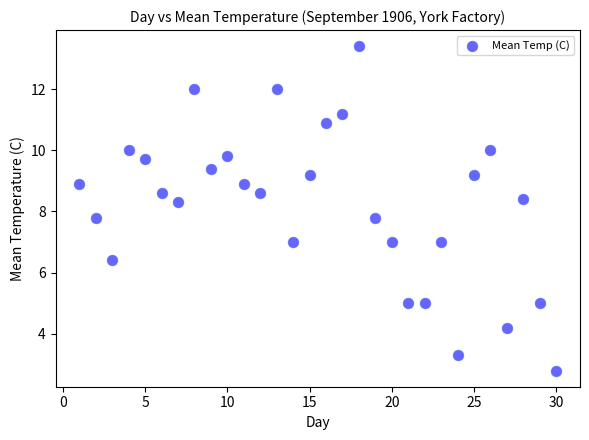

What is the range of X values (max minus min)?

29.0